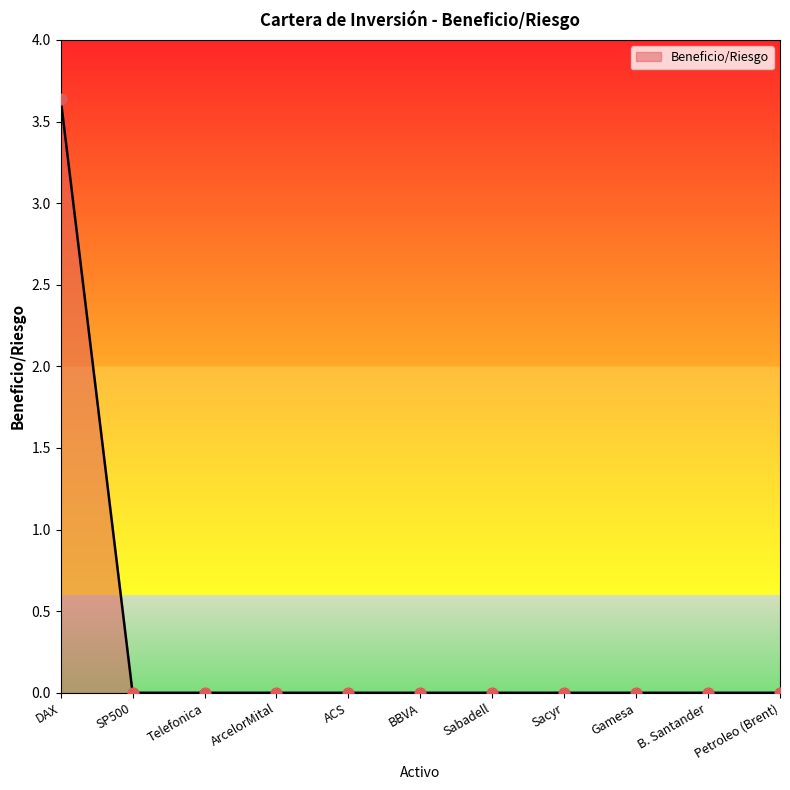

What is the change in value from DAX to Sacyr?

-3.6